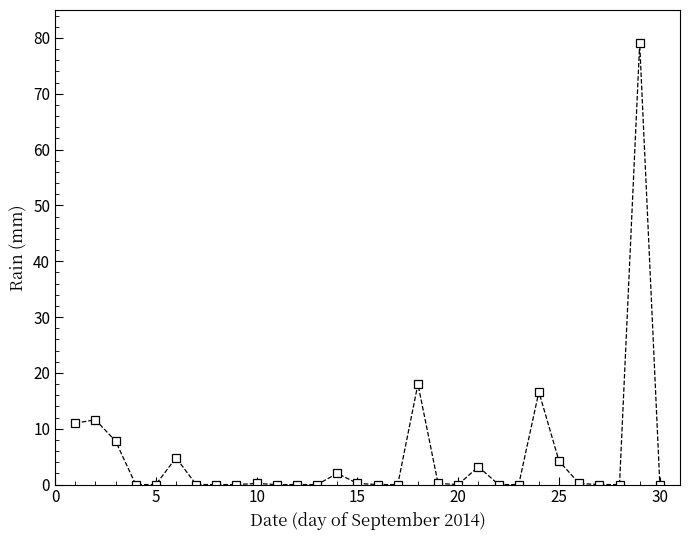

What is the greatest value displayed?

79.0